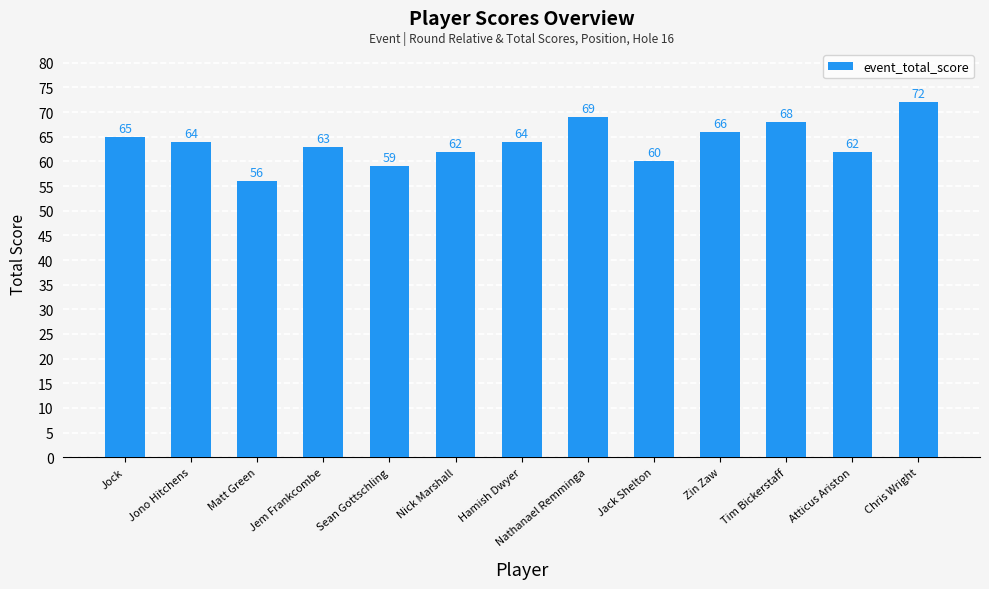

Read the value at Matt Green.

56